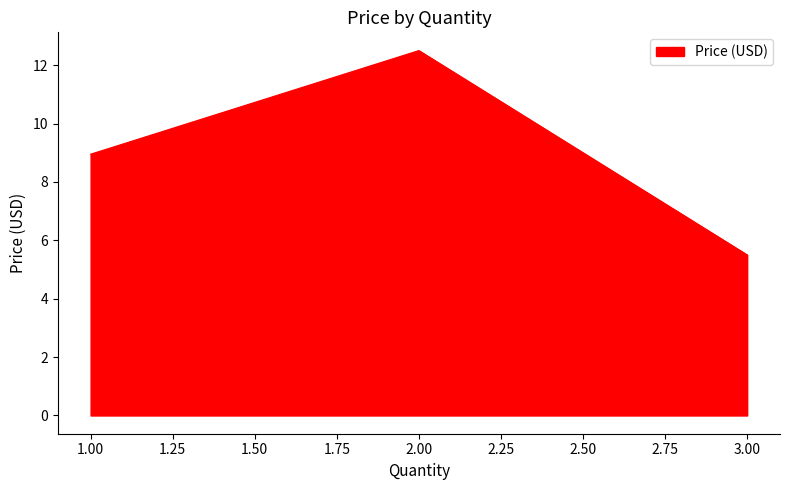

At which label does the data first exceed 8?

1.00